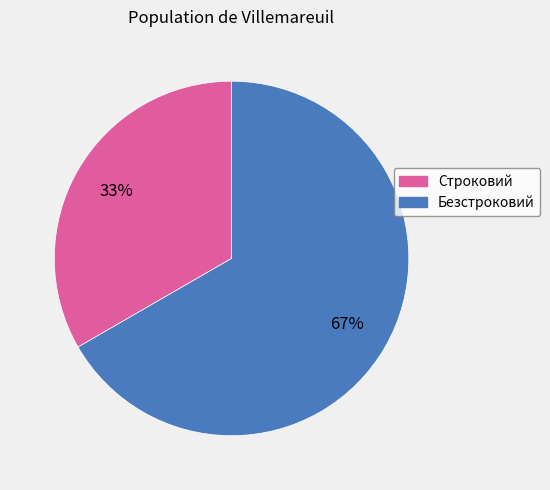

What is the ratio of the value at Безстроковий to the value at Строковий?

2.0